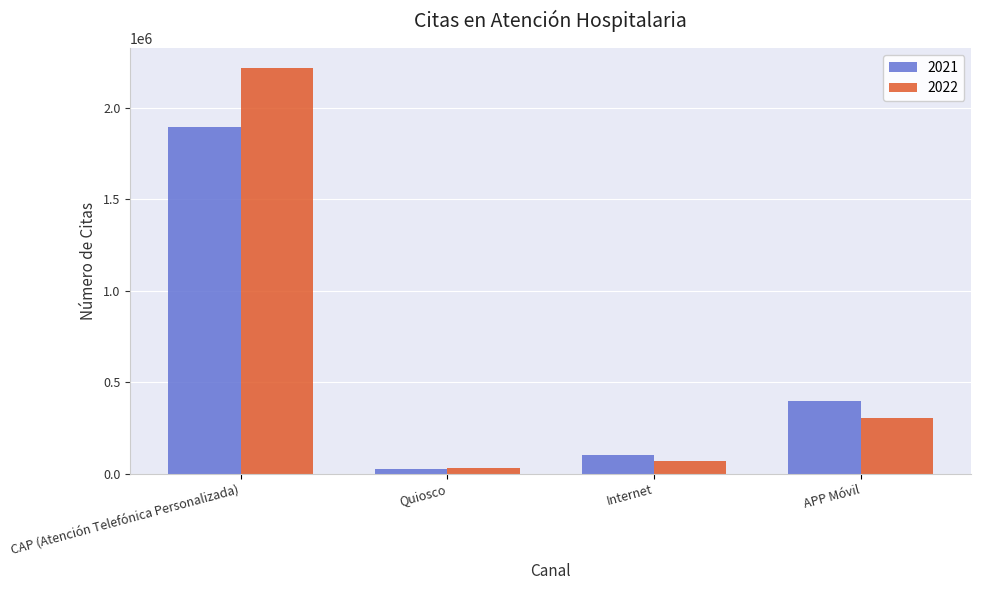

Is it true that 2021 equals 1896928 at CAP (Atención Telefónica Personalizada)?

True